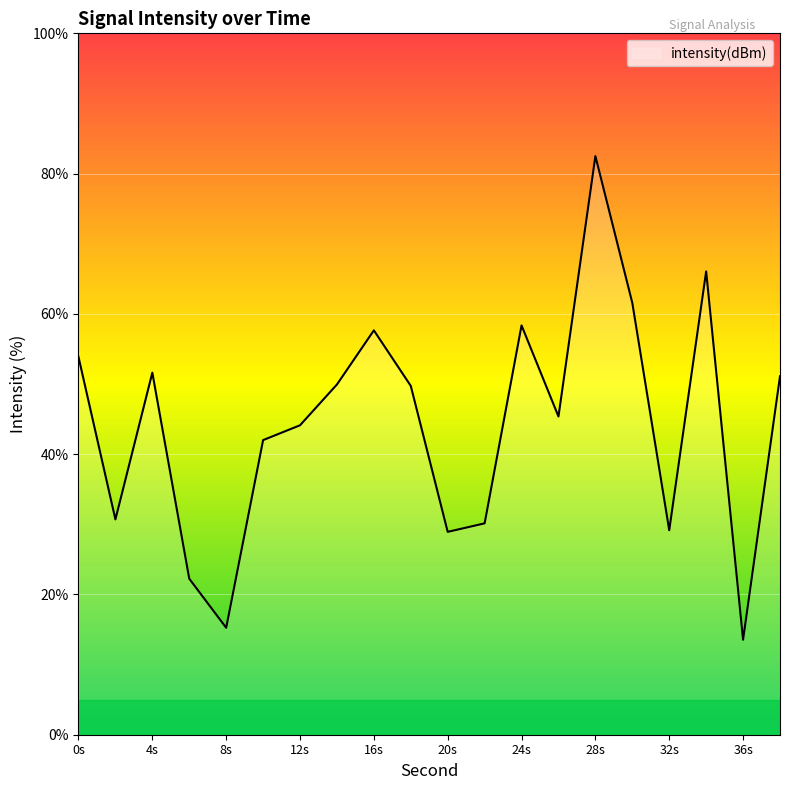

What is the difference between the maximum and minimum values?

69.0